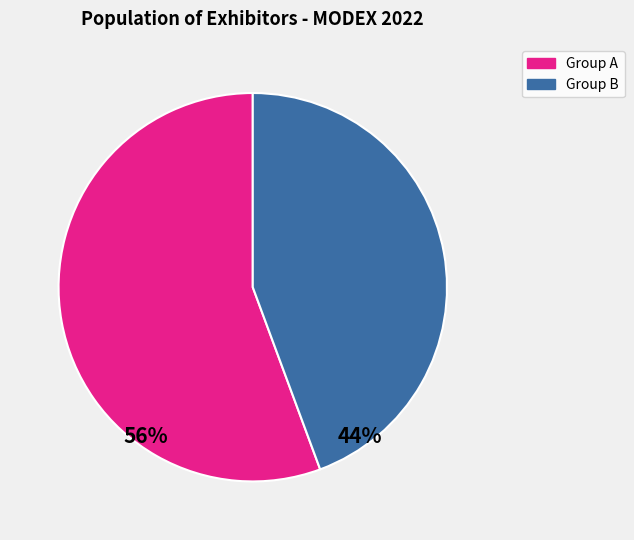

Does any single category account for the majority?

Yes